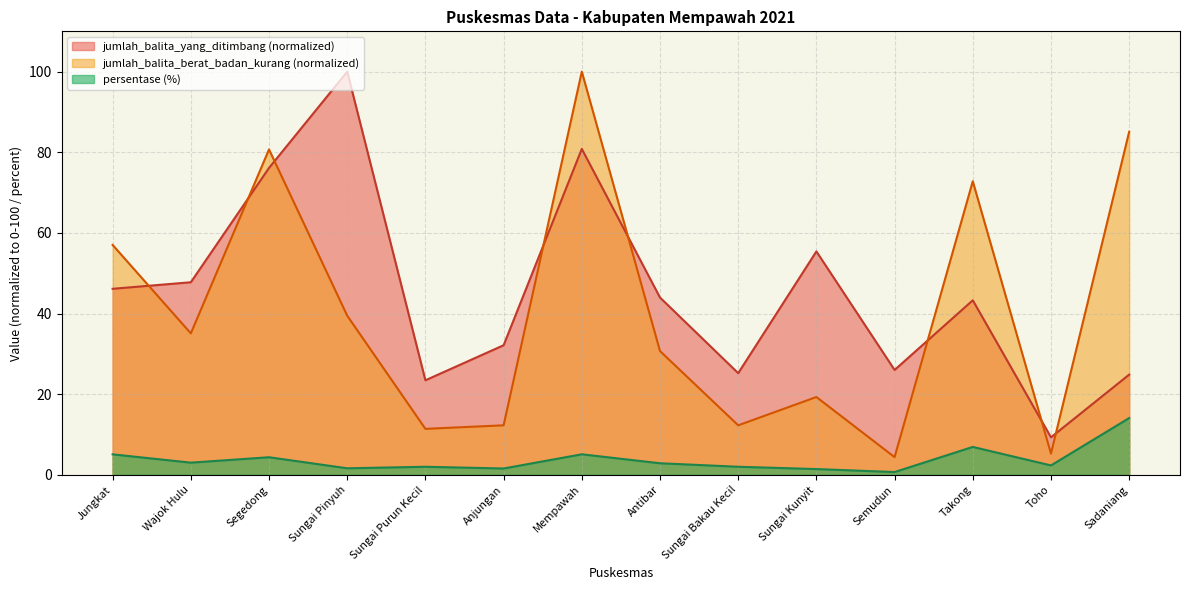

The value of jumlah_balita_yang_ditimbang at Anjungan is 55.1. True or false?

False